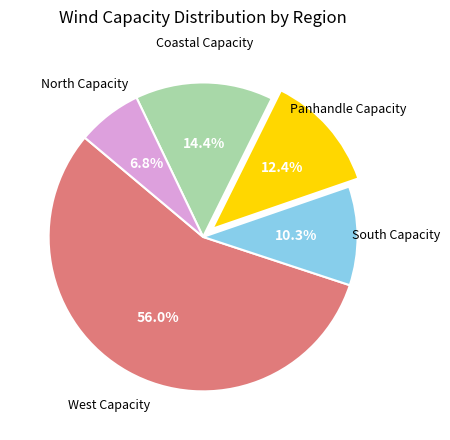

True or false: West Capacity accounts for 56% of the total.

True